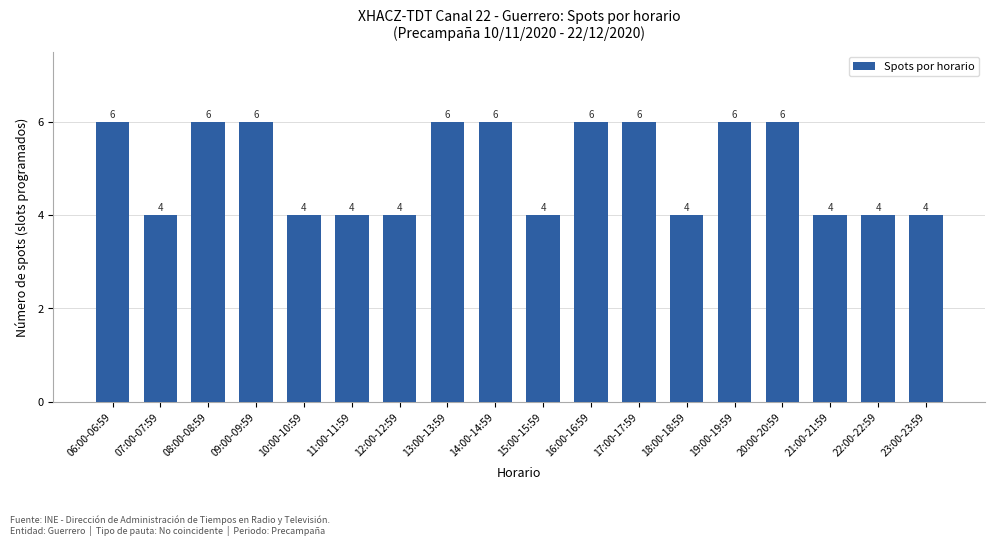

Read the value at 17:00-17:59.

6